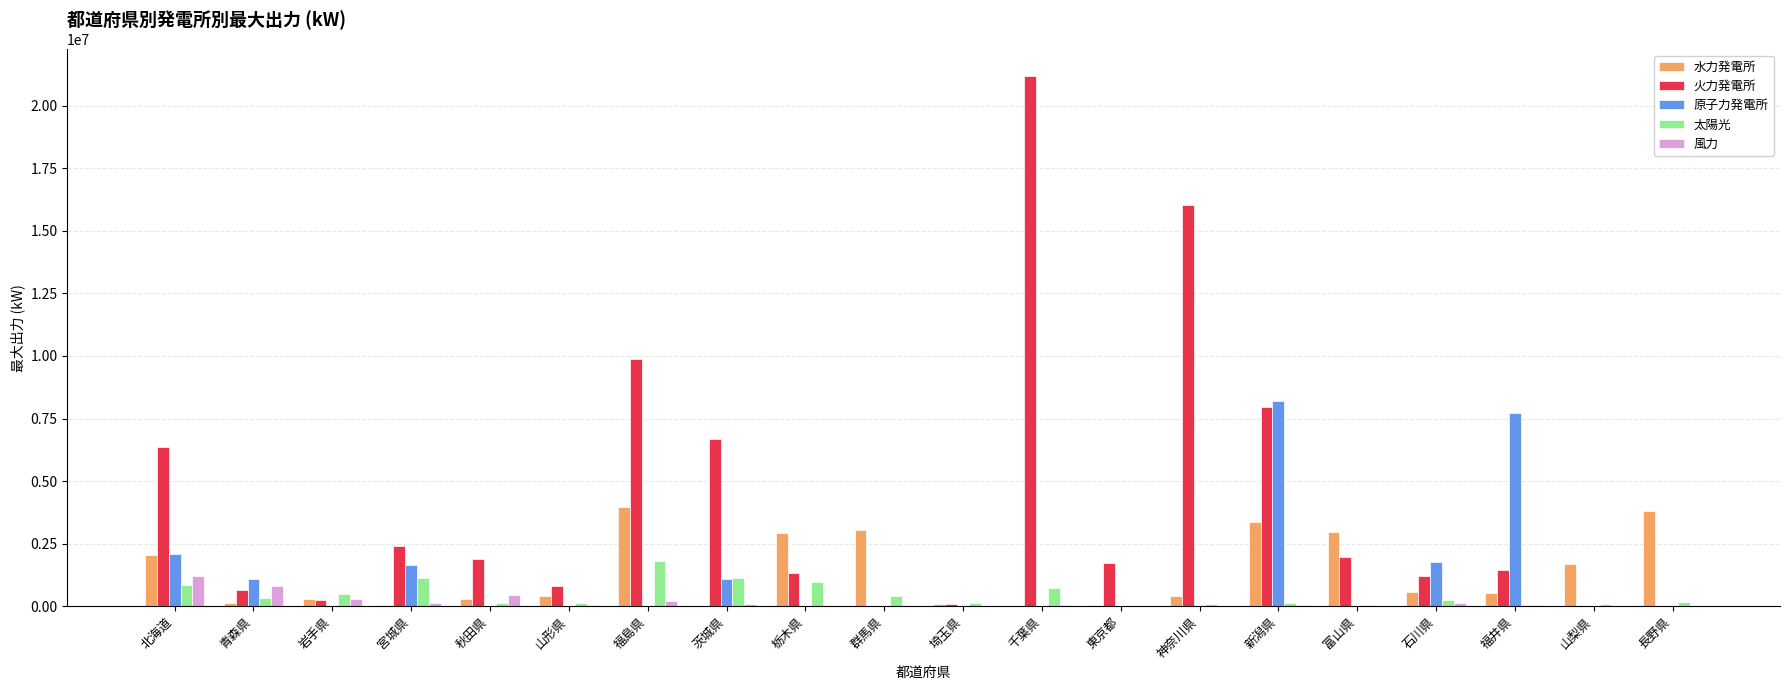

Between 東京都 and 新潟県, which series saw the biggest shift?

原子力発電所